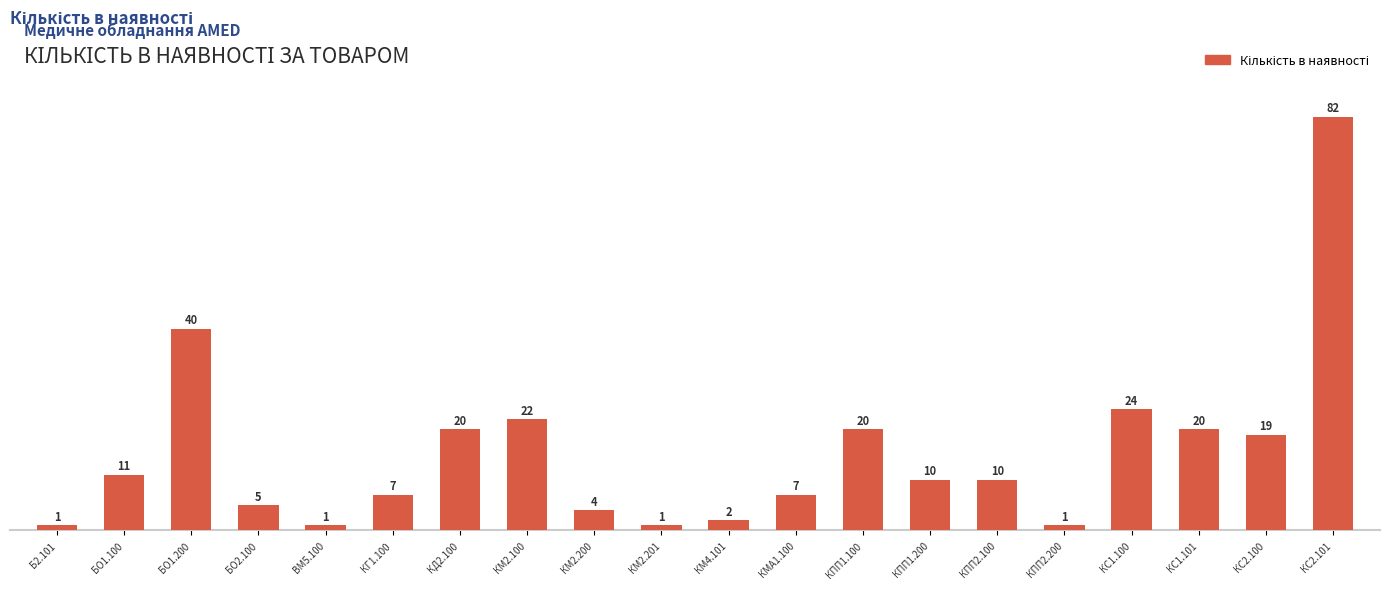

What is the sum of the values at ВМ5.100 and КС1.101?

21